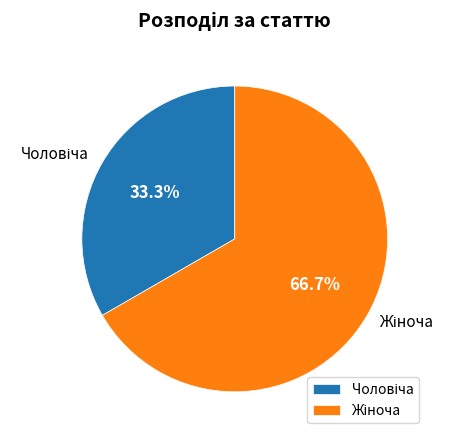

Is there a majority slice in this chart?

Yes